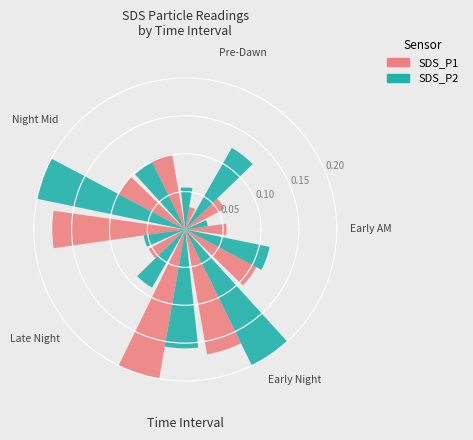

What is the sum of all SDS_P2 values?

1.1